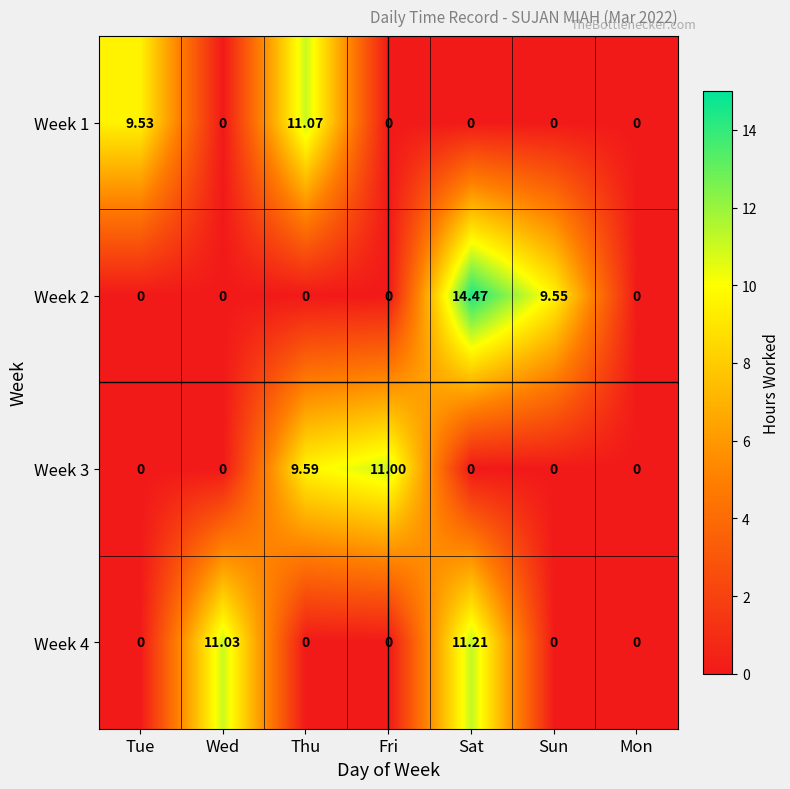

Which category has the highest value in the Week 2 series?

Sat